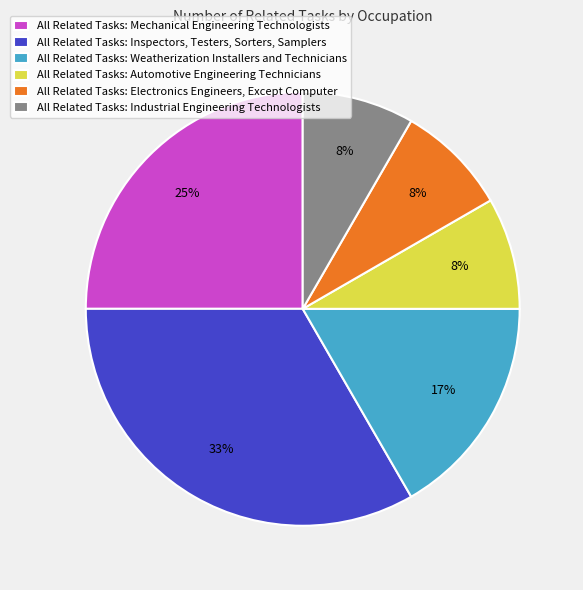

Approximately how many times larger is the value at All Related Tasks: Industrial Engineering Technologists compared to All Related Tasks: Mechanical Engineering Technologists?

0.3